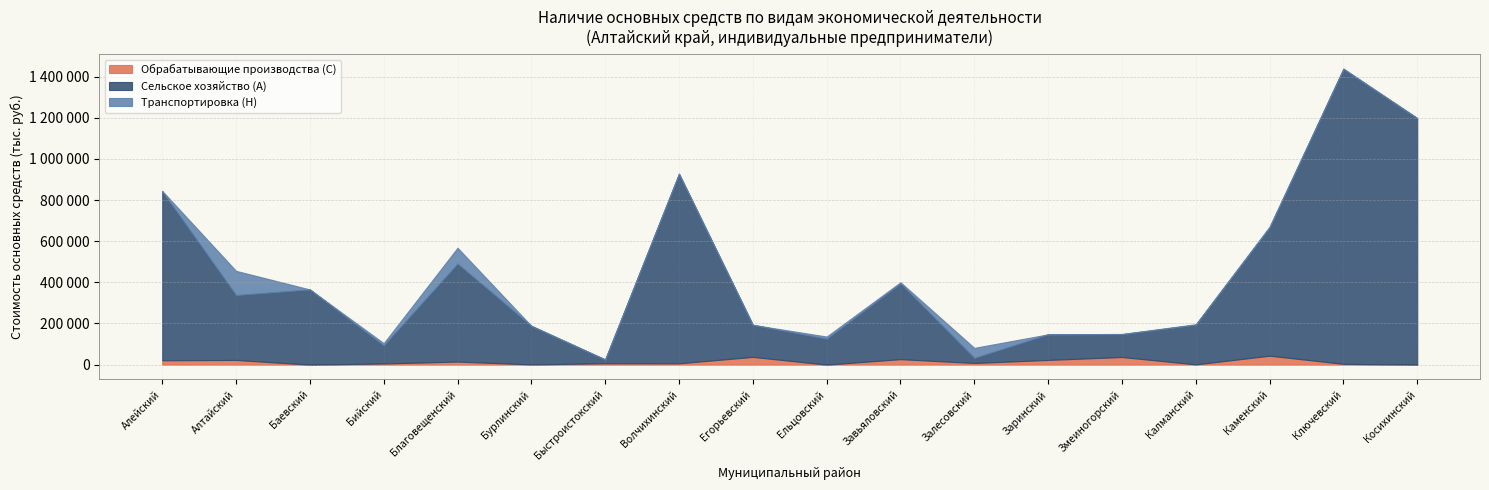

What is the difference between the second highest and second lowest values in the Транспортировка (H) series?

77307